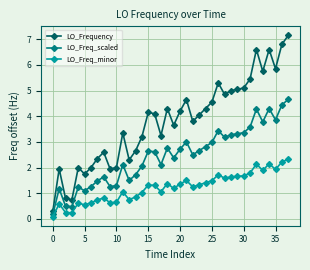

Which series has the widest spread of values?

LO_Frequency